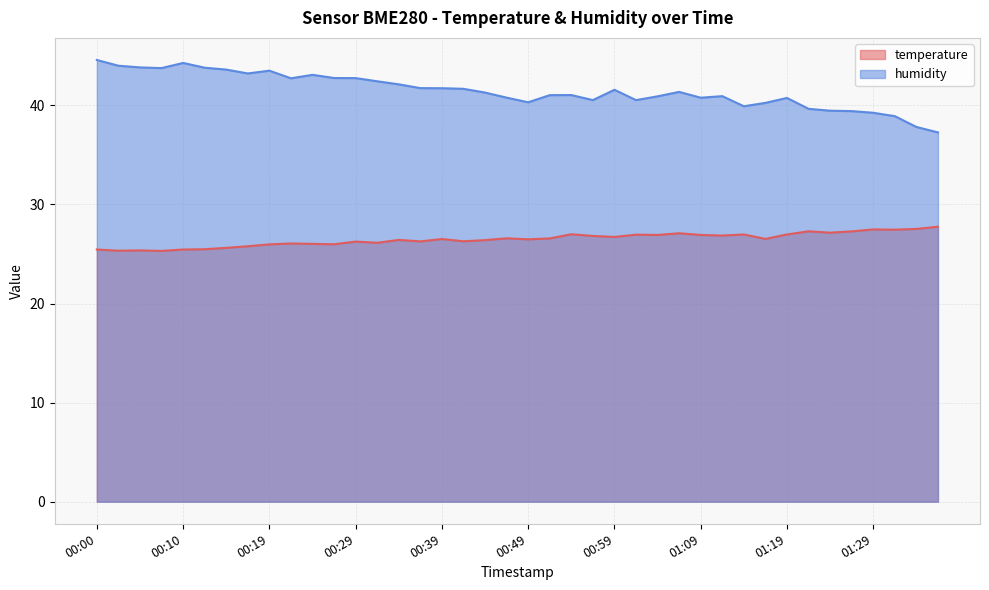

Reading left to right, transcribe all the data shown in this chart.

temperature: 00:00=25.4	00:02=25.3	00:05=25.4	00:07=25.3	00:10=25.4	00:12=25.5	00:14=25.6	00:17=25.8	00:19=26.0	00:22=26.1	00:24=26.0	00:27=26.0	00:29=26.2	00:32=26.1	00:34=26.4	00:37=26.3	00:39=26.5	00:42=26.3	00:44=26.4	00:47=26.6	00:49=26.5	00:52=26.6	00:54=27.0	00:57=26.8	00:59=26.7	01:02=26.9	01:04=26.9	01:07=27.1	01:09=26.9	01:12=26.9	01:14=27.0	01:17=26.5	01:19=27.0	01:22=27.3	01:24=27.1	01:27=27.3	01:29=27.5	01:32=27.4	01:34=27.5	01:37=27.8
humidity: 00:00=44.6	00:02=44.0	00:05=43.8	00:07=43.8	00:10=44.3	00:12=43.8	00:14=43.6	00:17=43.2	00:19=43.5	00:22=42.7	00:24=43.1	00:27=42.8	00:29=42.8	00:32=42.4	00:34=42.1	00:37=41.7	00:39=41.7	00:42=41.7	00:44=41.3	00:47=40.8	00:49=40.3	00:52=41.0	00:54=41.0	00:57=40.5	00:59=41.6	01:02=40.5	01:04=40.9	01:07=41.4	01:09=40.8	01:12=40.9	01:14=39.9	01:17=40.2	01:19=40.8	01:22=39.6	01:24=39.5	01:27=39.4	01:29=39.2	01:32=38.9	01:34=37.8	01:37=37.3